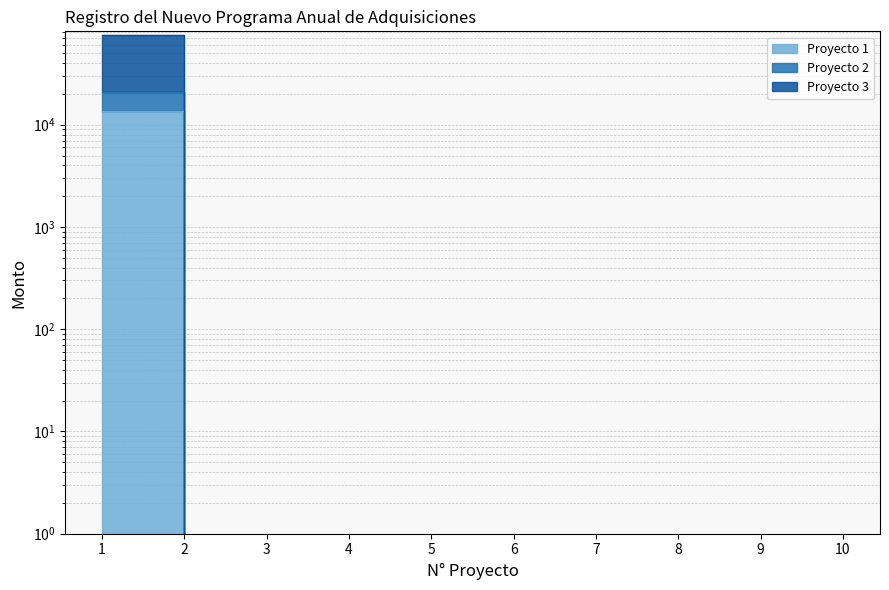

How many data points in Proyecto 2 are above 0?

1